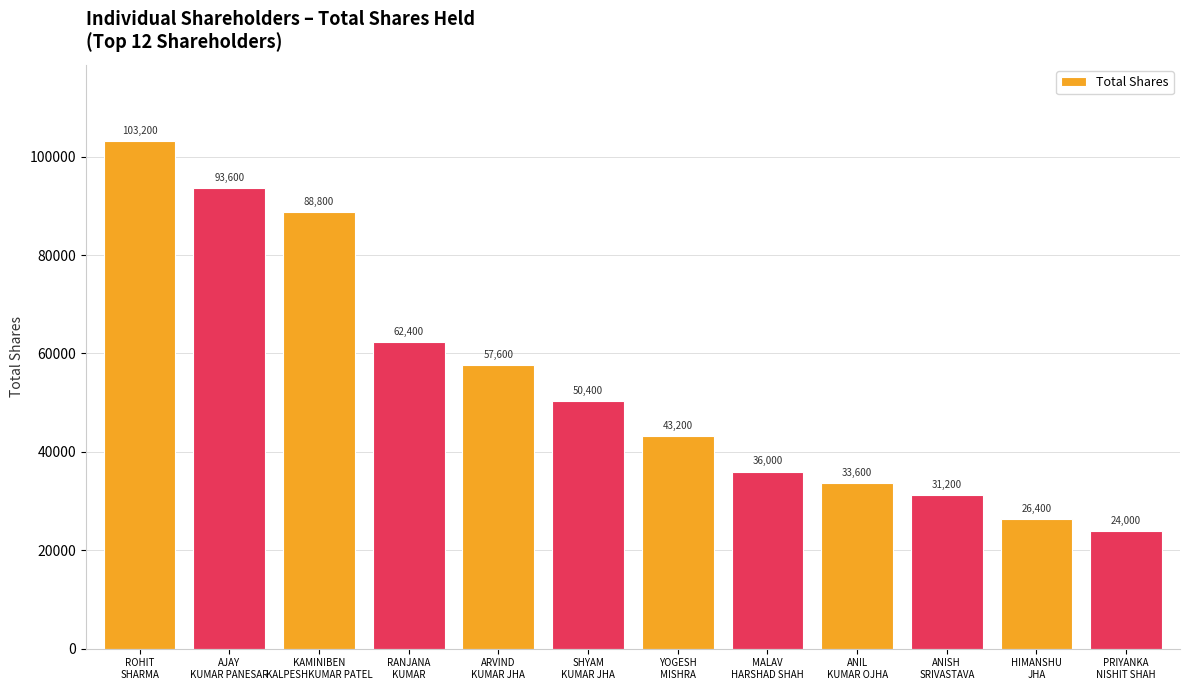

What is the ratio of the value at RANJANA
KUMAR to the value at ROHIT
SHARMA?

0.6